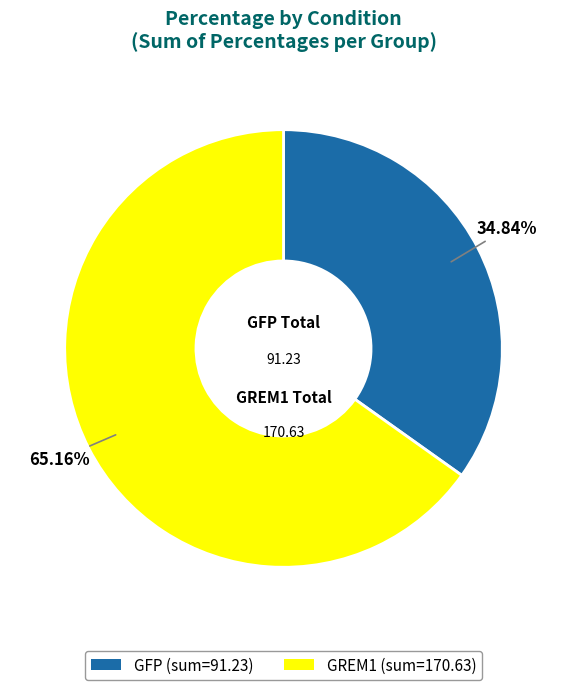

Is GFP (sum=91.23) the majority of the pie?

No